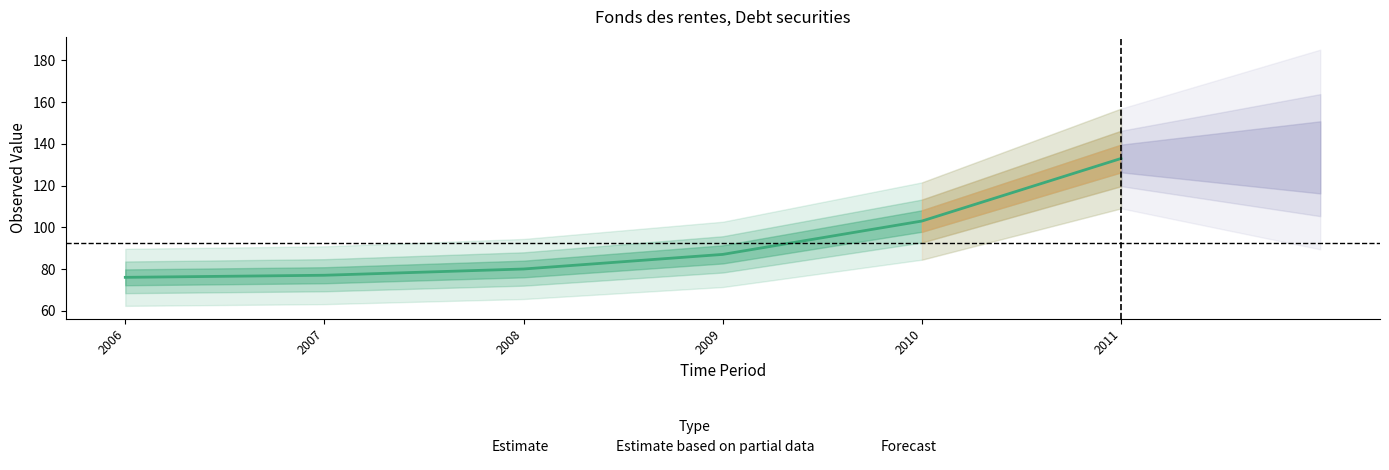

Which has a higher value, 2010 or 2009?

2010